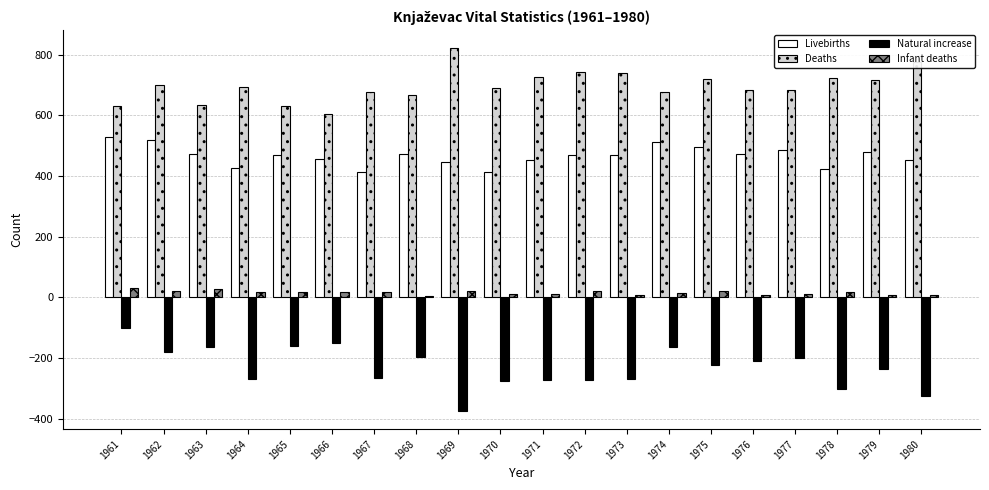

True or false: Livebirths has a value of 426 at 1964.

True